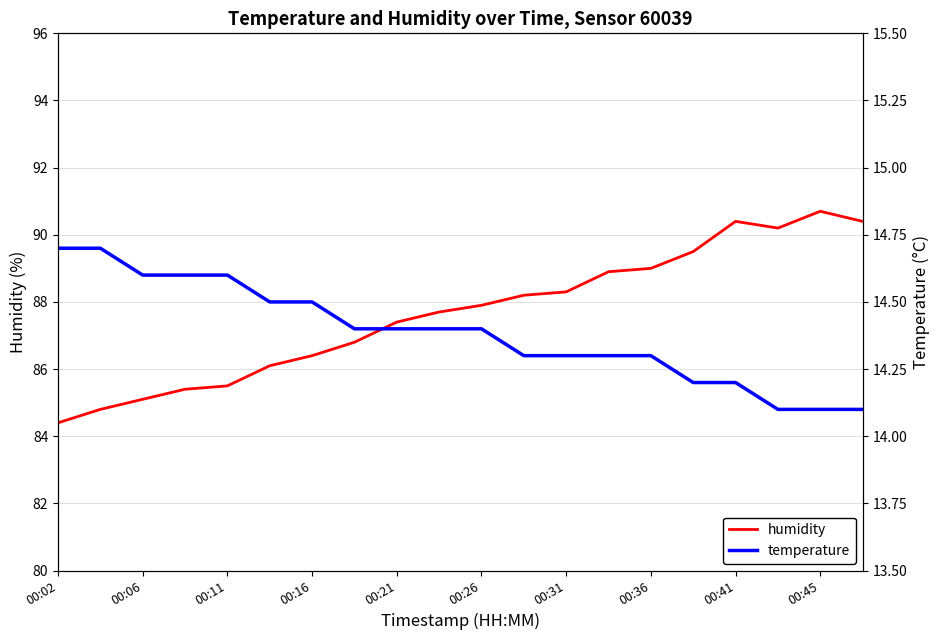

Is it true that humidity equals 90.4 at 00:41?

True